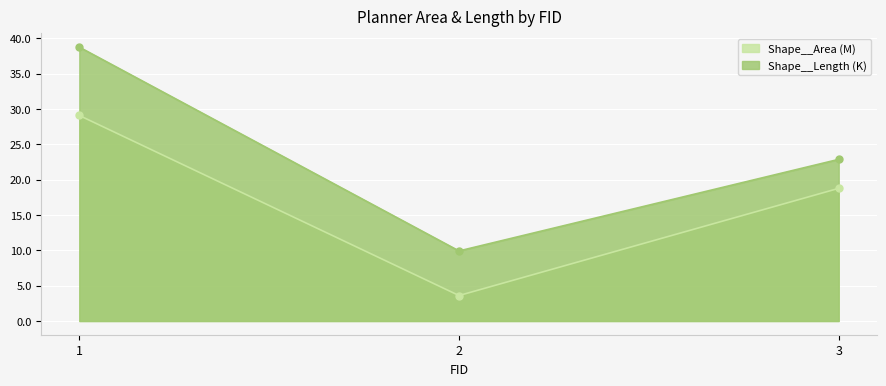

What is the spread (max minus min) of values at 1?

9.7